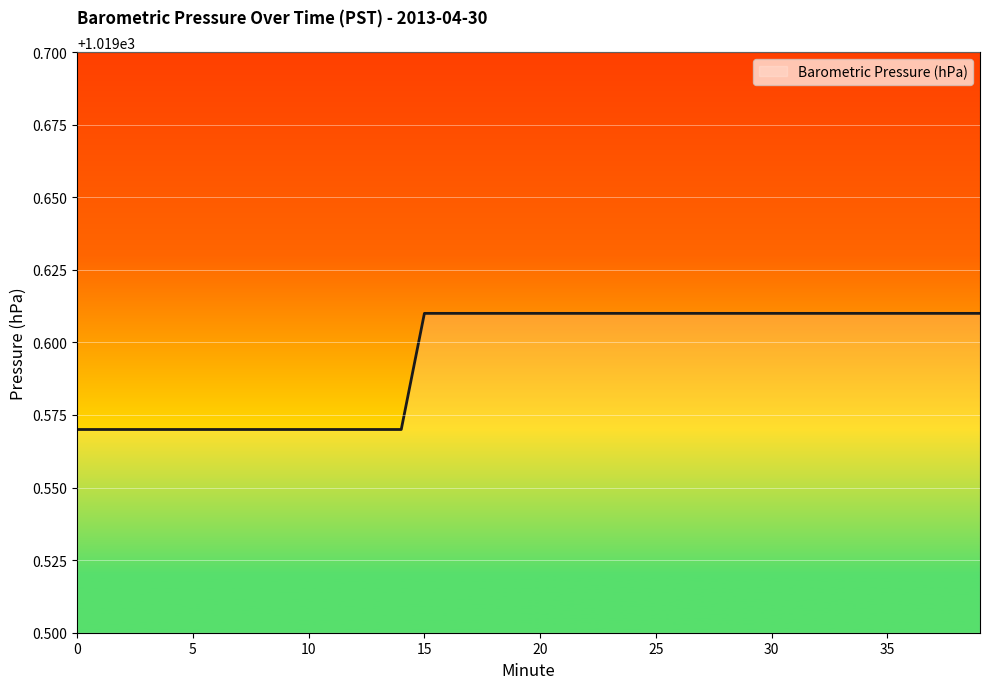

Which category has the highest value across all series?

15